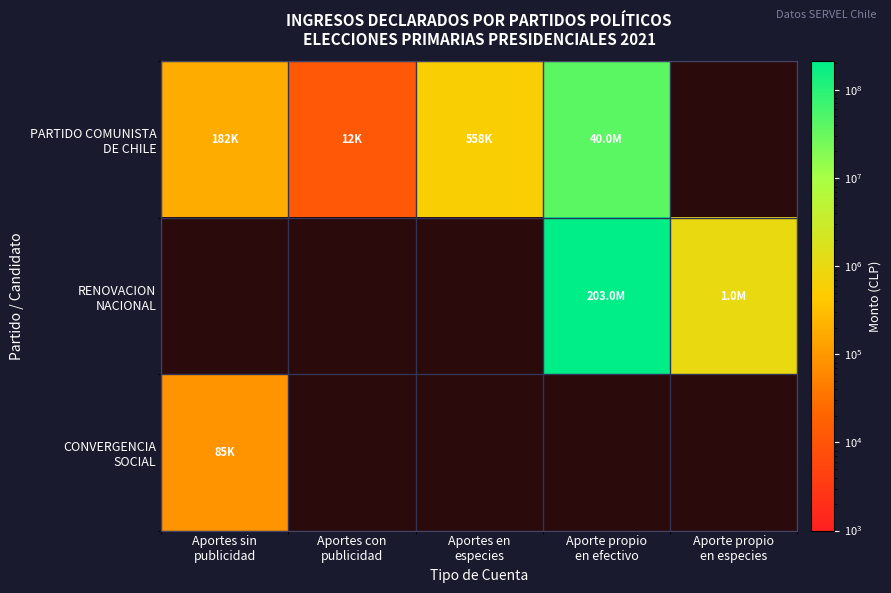

Between Aportes sin
publicidad and Aporte propio
en efectivo, which is larger?

Aporte propio
en efectivo